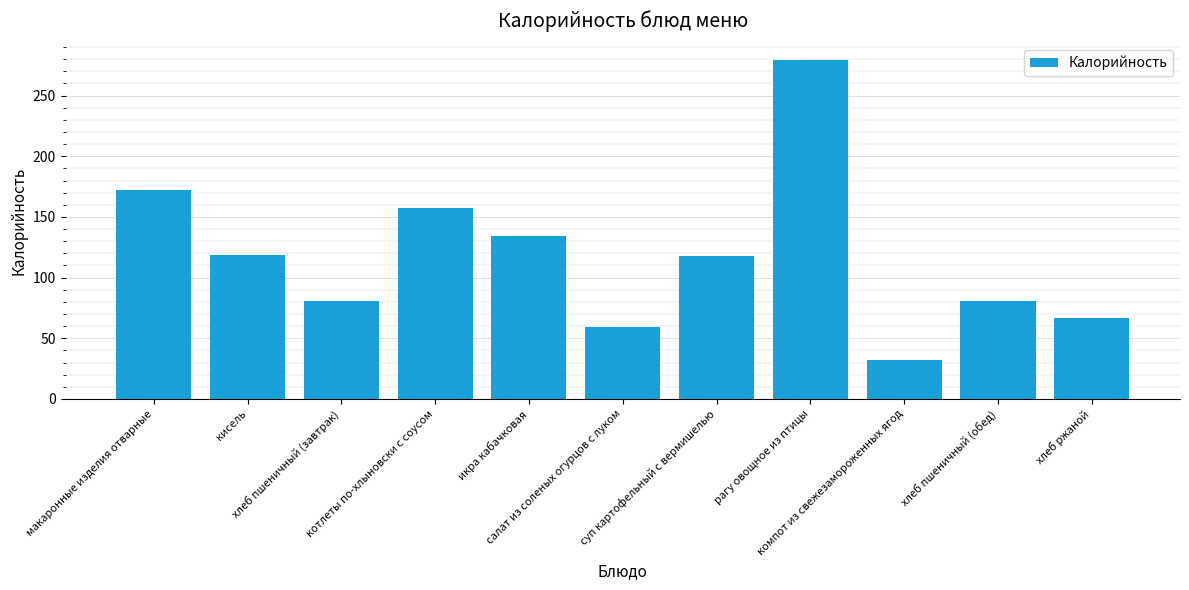

What is the value of the 2nd bar from the left?

119